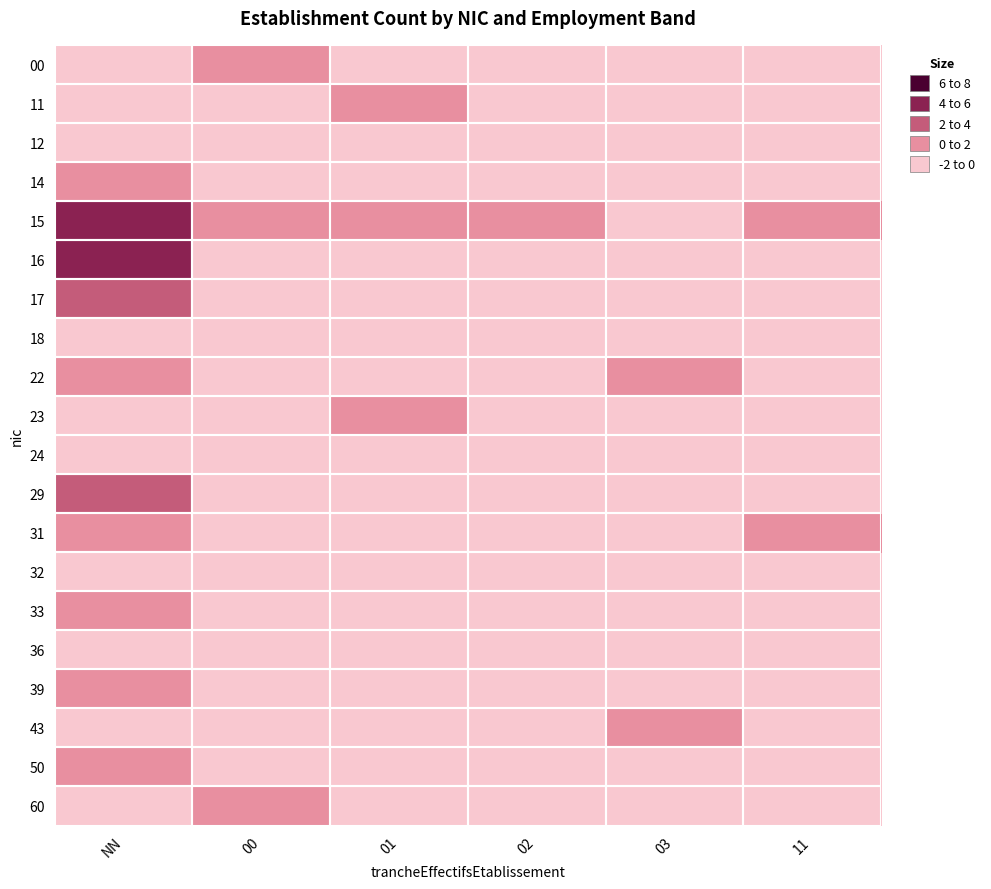

Which series has the largest total across all categories?

15